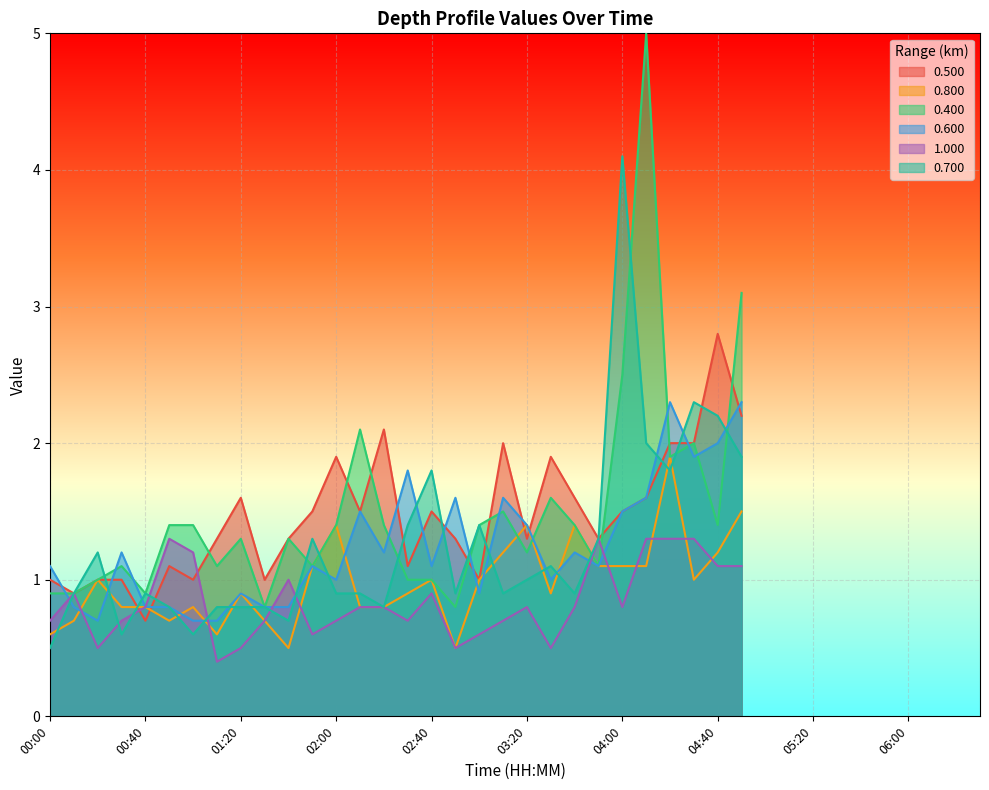

In 1.000, how many points are higher than both neighbors (excluding endpoints)?

6